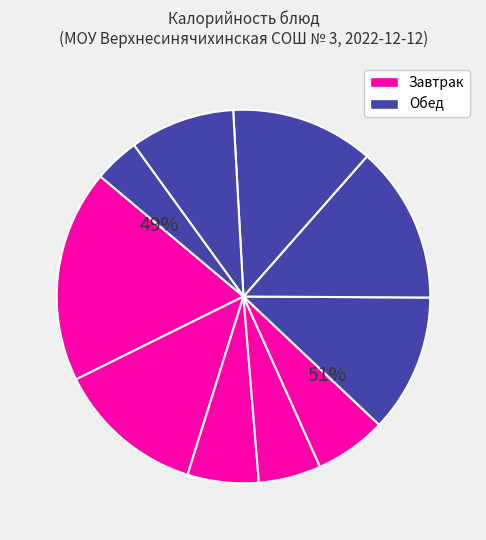

Does Рассольник represent more than half of the total?

No